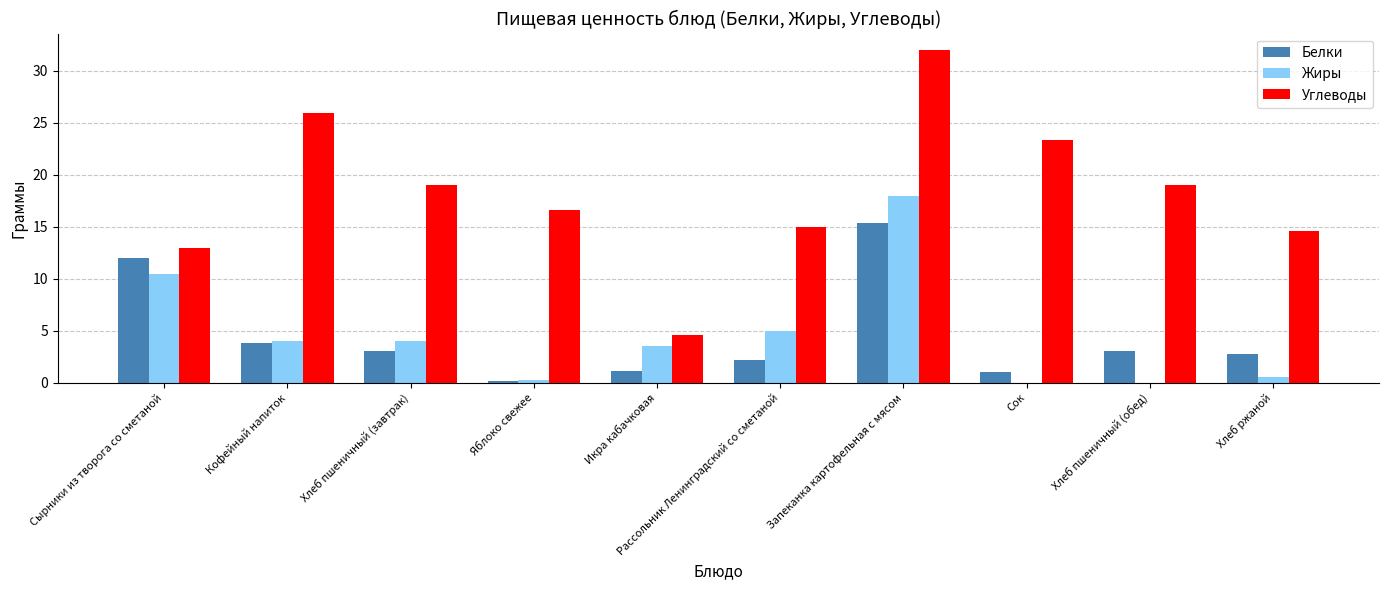

Does the chart contain stacked bars?

No